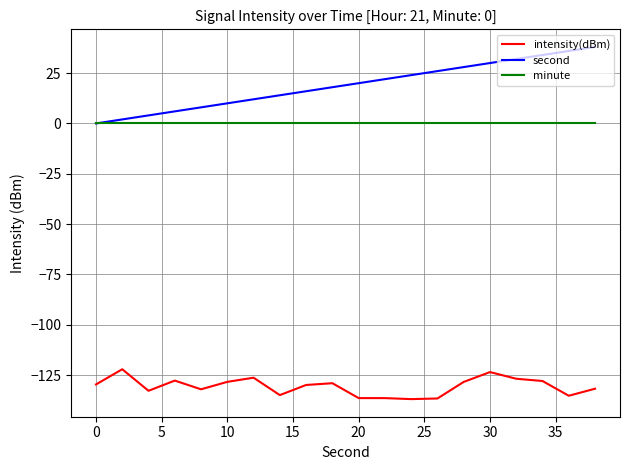

Which series has the largest total across all categories?

second